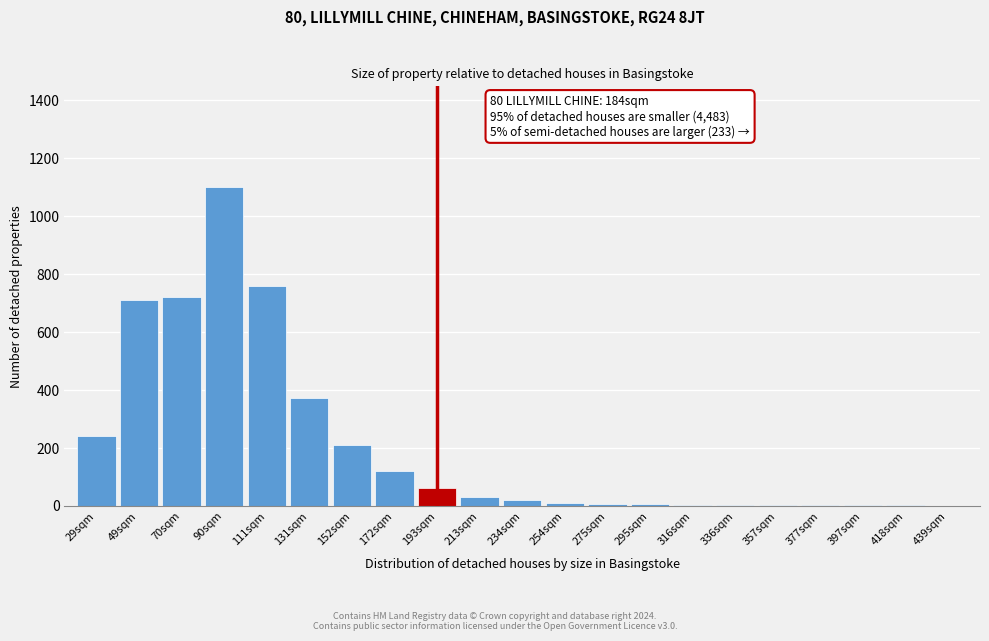

What is the sum of the values at 90sqm and 193sqm?

1160